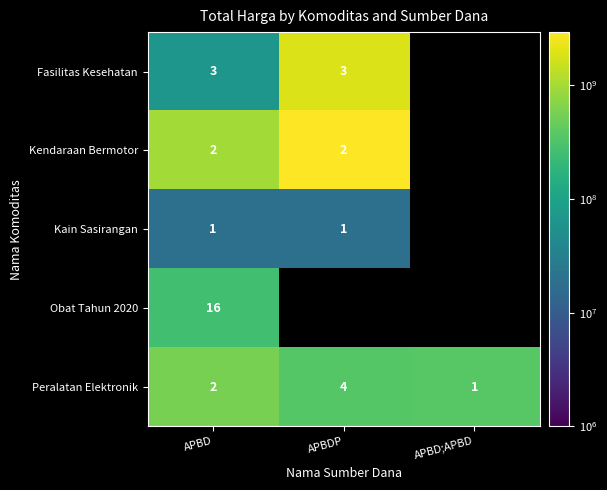

Read the Peralatan Elektronik value at APBDP.

4